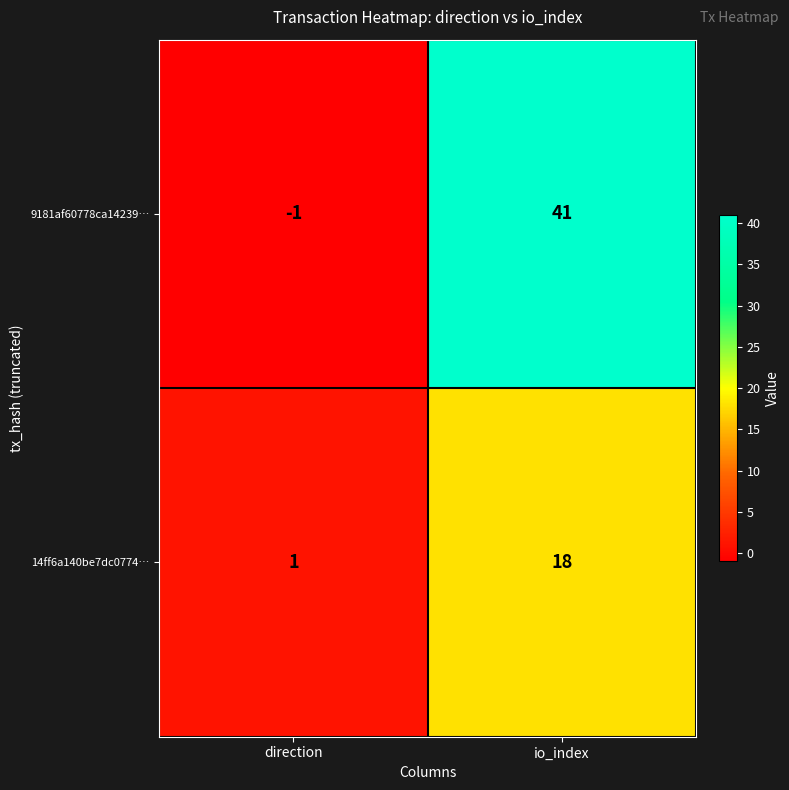

Reading left to right, transcribe all the data shown in this chart.

9181af60778ca14239…: direction=-1	io_index=41
14ff6a140be7dc0774…: direction=1	io_index=18